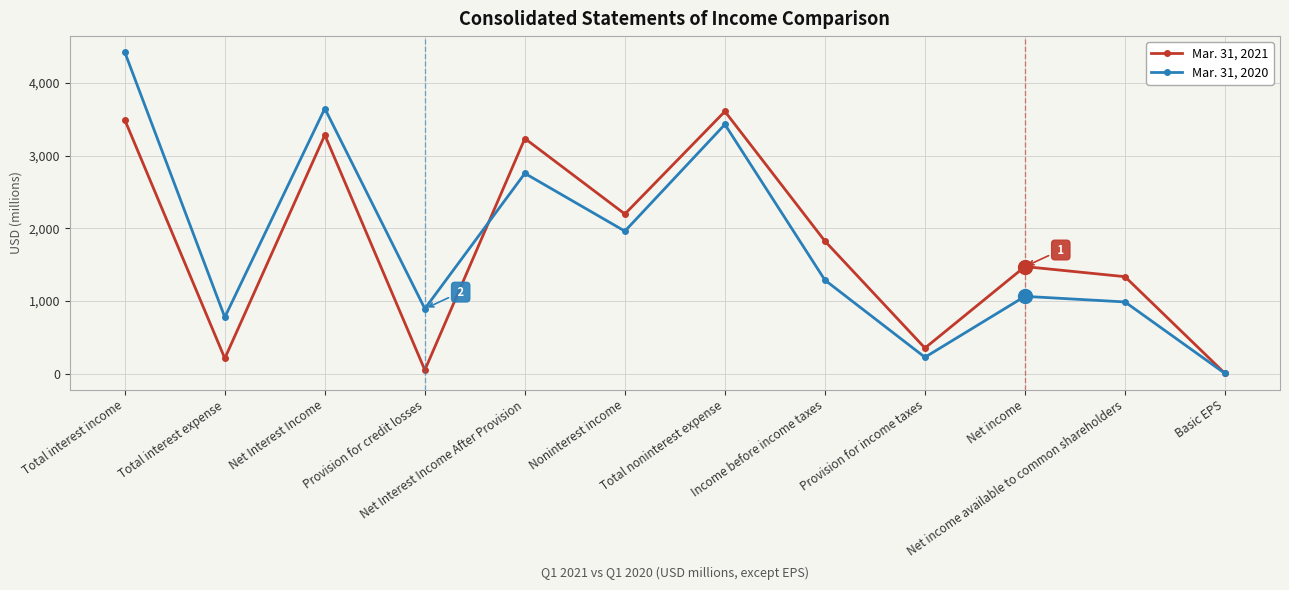

Reading left to right, list all the values displayed in this chart.

Mar. 31, 2021: Total interest income=3494.0	Total interest expense=209.0	Net Interest Income=3285.0	Provision for credit losses=48.0	Net Interest Income After Provision=3237.0	Noninterest income=2197.0	Total noninterest expense=3610.0	Income before income taxes=1824.0	Provision for income taxes=351.0	Net income=1473.0	Net income available to common shareholders=1334.0	Basic EPS=1.0
Mar. 31, 2020: Total interest income=4426.0	Total interest expense=776.0	Net Interest Income=3650.0	Provision for credit losses=893.0	Net Interest Income After Provision=2757.0	Noninterest income=1961.0	Total noninterest expense=3431.0	Income before income taxes=1287.0	Provision for income taxes=224.0	Net income=1063.0	Net income available to common shareholders=986.0	Basic EPS=0.7